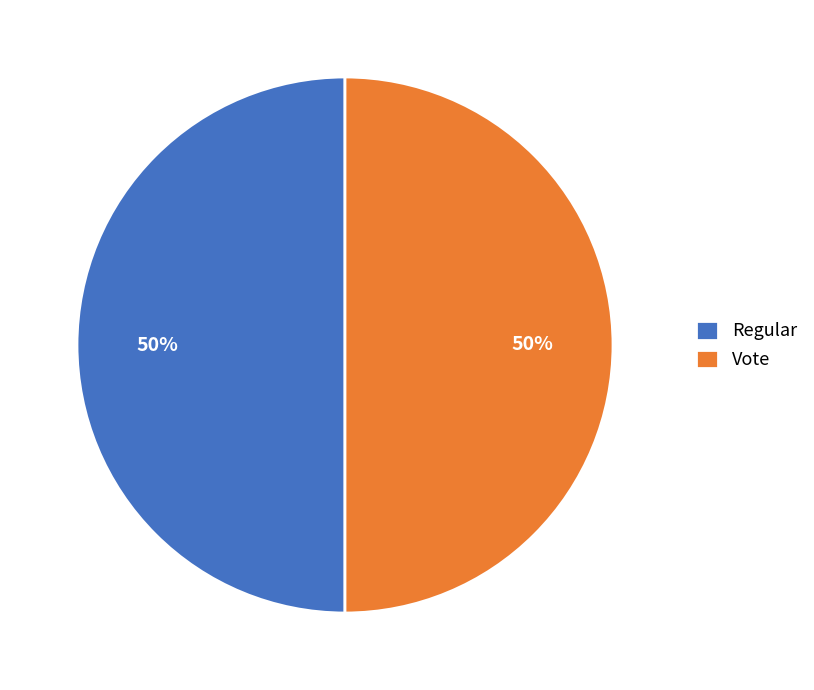

How many slices are in this pie chart?

2